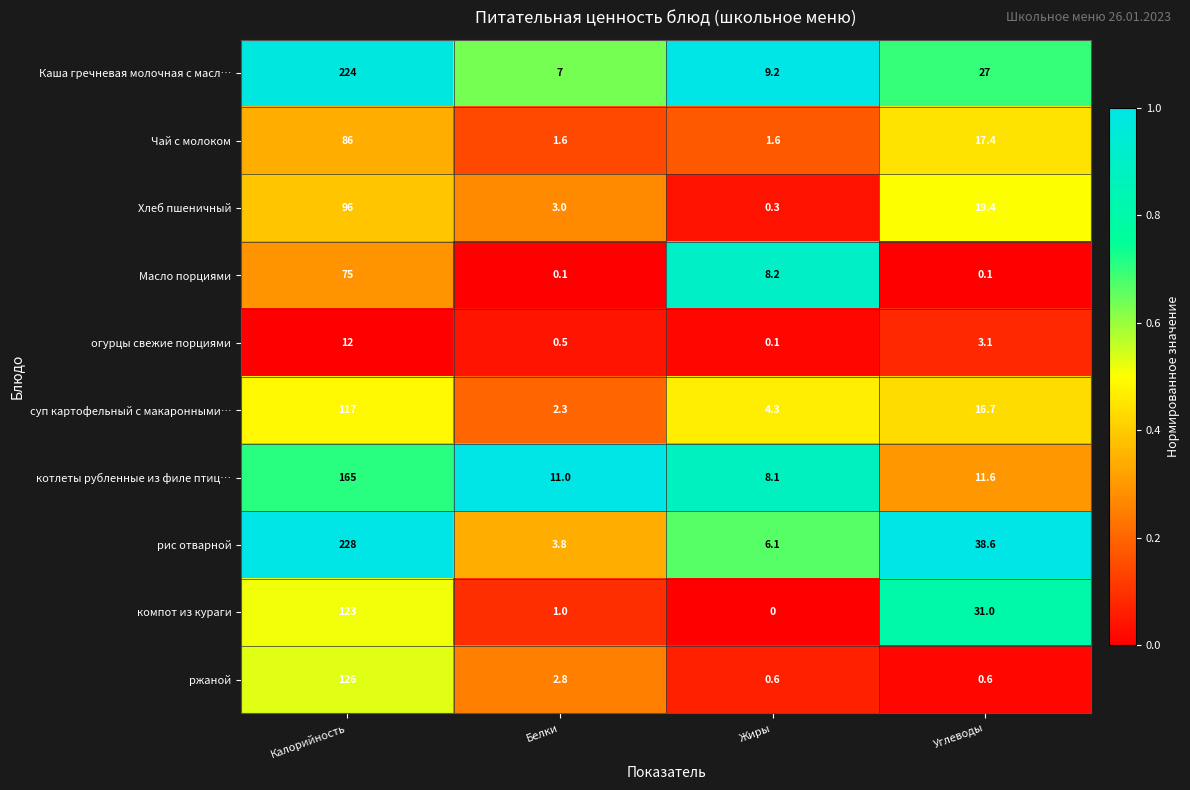

Which label corresponds to the largest value in the chart?

Калорийность